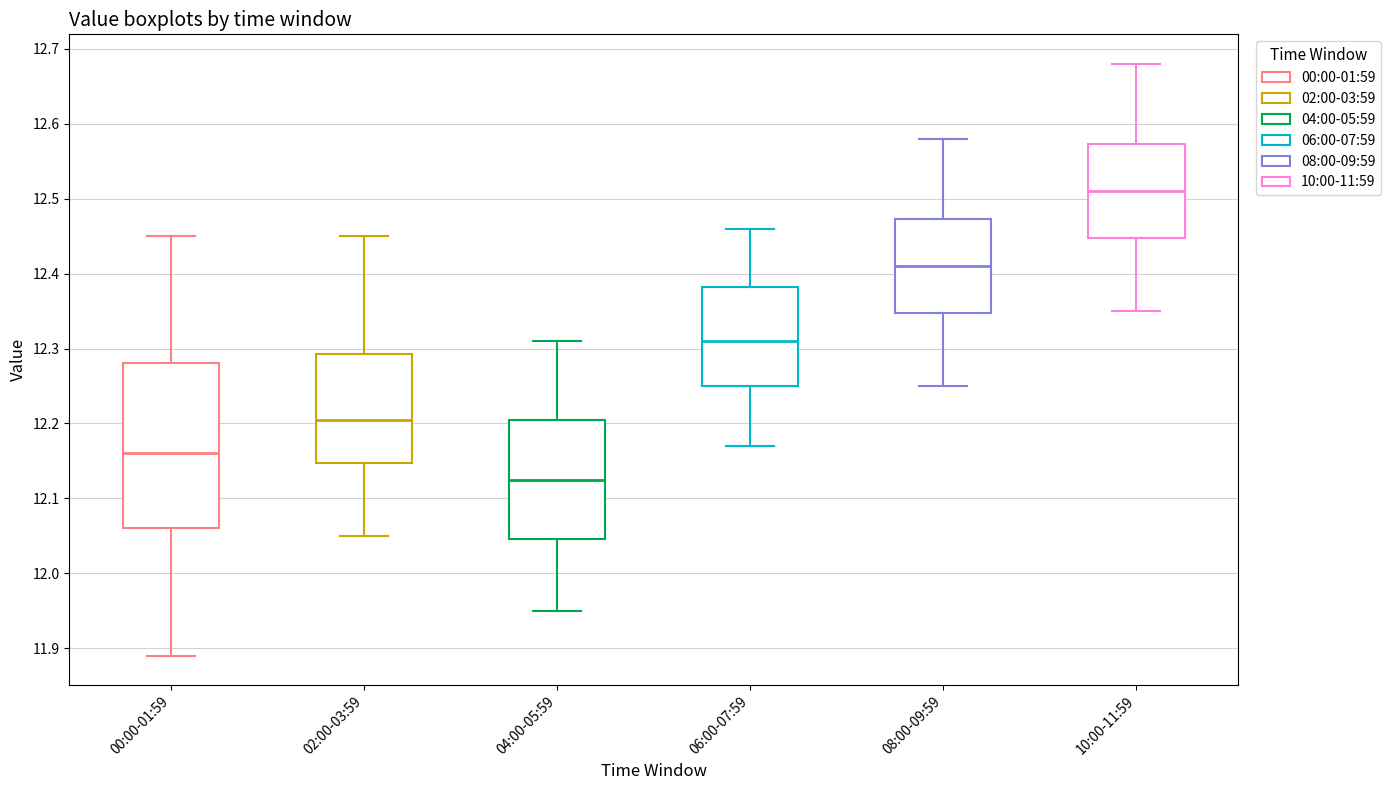

Reading left to right, read every box against the y-axis: the position of its median line, the range the box covers, and the ends of its whiskers. The values are not printed on the chart, so give them approximately, as read against the axis.

00:00-01:59: median 12.16, box 12.06 to 12.28, whiskers 11.89 to 12.45
02:00-03:59: median 12.21, box 12.15 to 12.29, whiskers 12.05 to 12.45
04:00-05:59: median 12.13, box 12.05 to 12.21, whiskers 11.95 to 12.31
06:00-07:59: median 12.31, box 12.25 to 12.38, whiskers 12.17 to 12.46
08:00-09:59: median 12.41, box 12.35 to 12.47, whiskers 12.25 to 12.58
10:00-11:59: median 12.51, box 12.45 to 12.57, whiskers 12.35 to 12.68